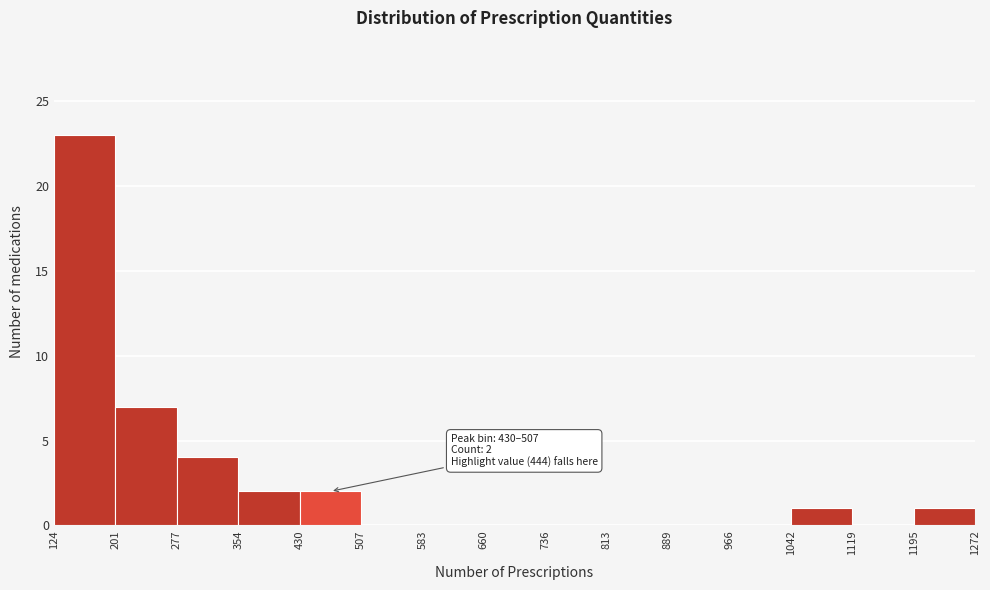

Which range on the x-axis has the tallest bar?

124 to 201